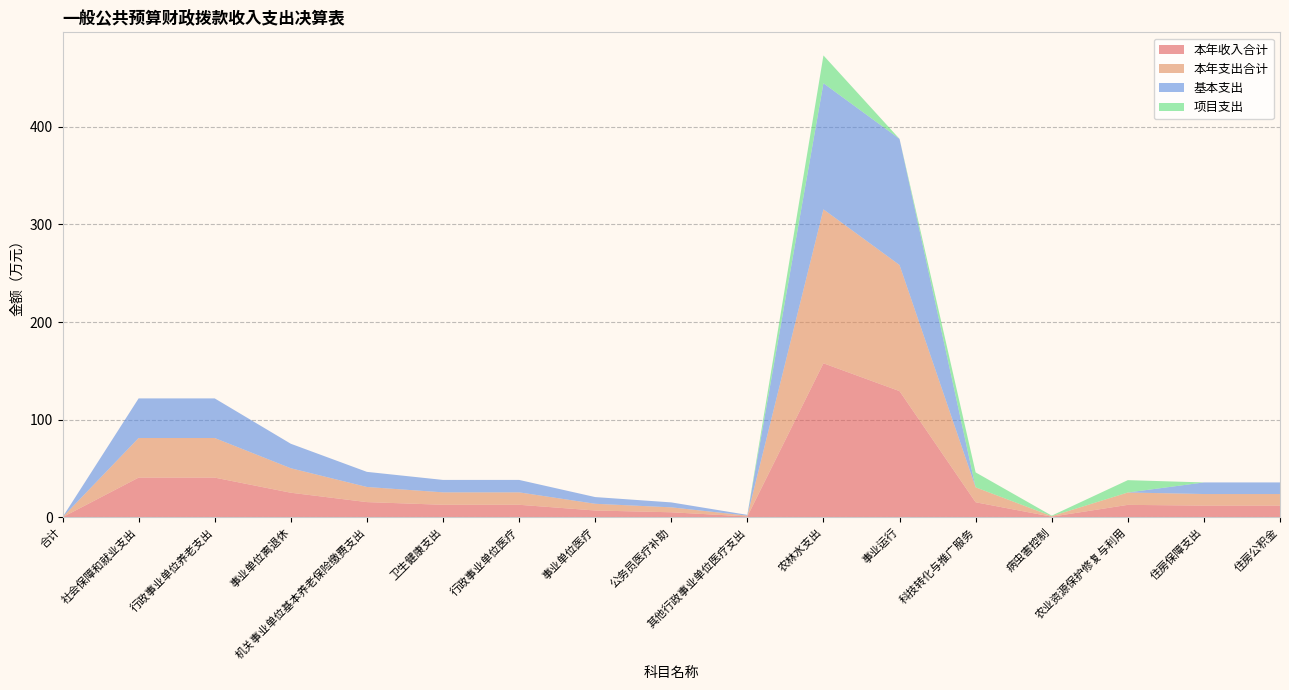

Reading left to right, transcribe all the data shown in this chart.

本年收入合计: 合计=0.0	社会保障和就业支出=40.6	行政事业单位养老支出=40.6	事业单位离退休=25.1	机关事业单位基本养老保险缴费支出=15.5	卫生健康支出=12.7	行政事业单位医疗=12.7	事业单位医疗=6.9	公务员医疗补助=5.1	其他行政事业单位医疗支出=0.8	农林水支出=157.7	事业运行=129.2	科技转化与推广服务=15.3	病虫害控制=0.5	农业资源保护修复与利用=12.7	住房保障支出=11.9	住房公积金=11.9
本年支出合计: 合计=0.0	社会保障和就业支出=40.6	行政事业单位养老支出=40.6	事业单位离退休=25.1	机关事业单位基本养老保险缴费支出=15.5	卫生健康支出=12.7	行政事业单位医疗=12.7	事业单位医疗=6.9	公务员医疗补助=5.1	其他行政事业单位医疗支出=0.8	农林水支出=157.7	事业运行=129.2	科技转化与推广服务=15.3	病虫害控制=0.5	农业资源保护修复与利用=12.7	住房保障支出=11.9	住房公积金=11.9
基本支出: 合计=0.0	社会保障和就业支出=40.6	行政事业单位养老支出=40.6	事业单位离退休=25.1	机关事业单位基本养老保险缴费支出=15.5	卫生健康支出=12.7	行政事业单位医疗=12.7	事业单位医疗=6.9	公务员医疗补助=5.1	其他行政事业单位医疗支出=0.8	农林水支出=129.2	事业运行=129.2	科技转化与推广服务=0.0	病虫害控制=0.0	农业资源保护修复与利用=0.0	住房保障支出=11.9	住房公积金=11.9
项目支出: 合计=0.0	社会保障和就业支出=0.0	行政事业单位养老支出=0.0	事业单位离退休=0.0	机关事业单位基本养老保险缴费支出=0.0	卫生健康支出=0.0	行政事业单位医疗=0.0	事业单位医疗=0.0	公务员医疗补助=0.0	其他行政事业单位医疗支出=0.0	农林水支出=28.5	事业运行=0.0	科技转化与推广服务=15.3	病虫害控制=0.5	农业资源保护修复与利用=12.7	住房保障支出=0.0	住房公积金=0.0